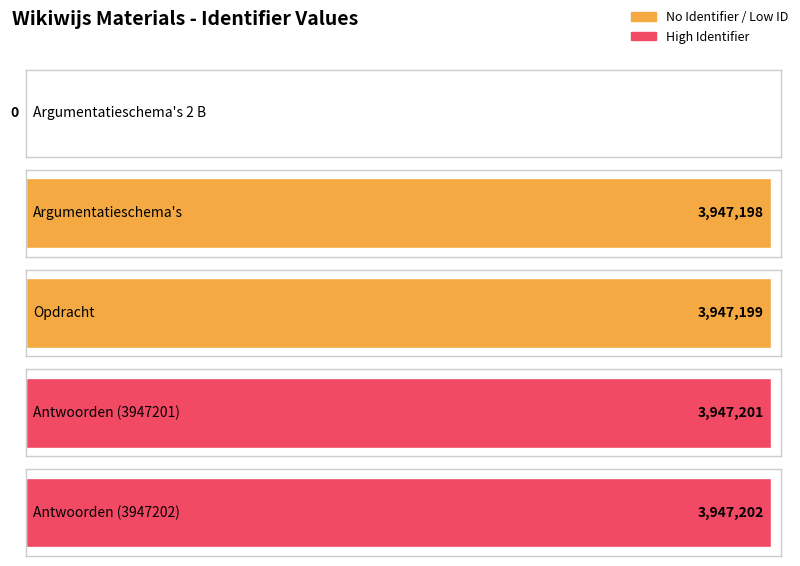

The value at Antwoorden (3947202) is 6678414. True or false?

False